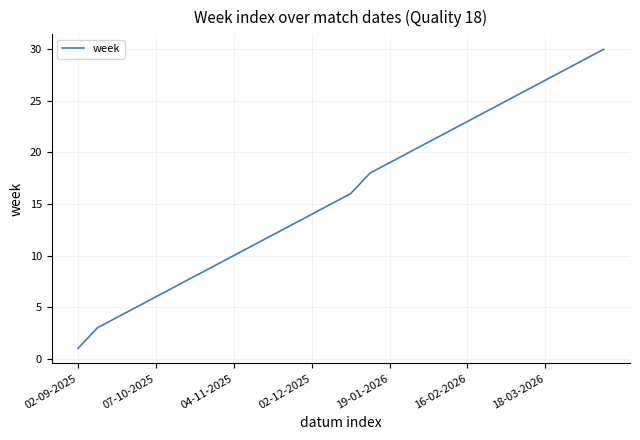

What is the greatest value displayed?

30